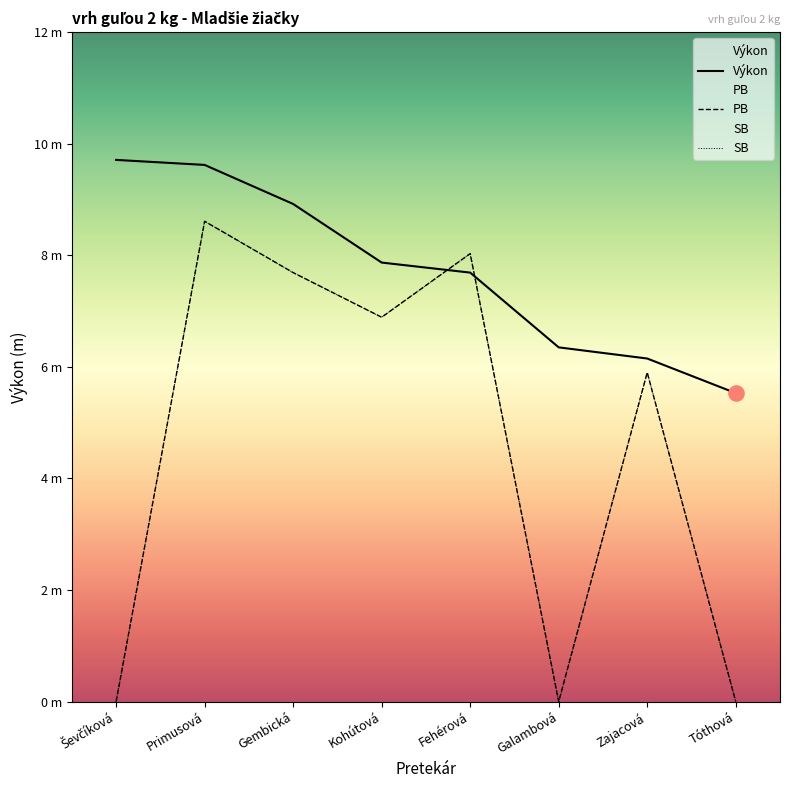

Which series has the largest total across all categories?

Výkon